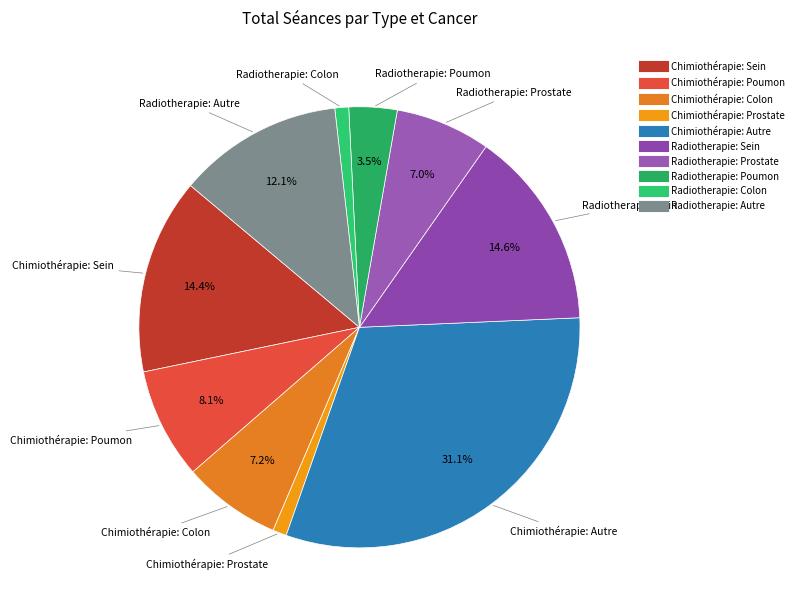

Which has a higher value, Radiotherapie: Prostate or Radiotherapie: Autre?

Radiotherapie: Autre